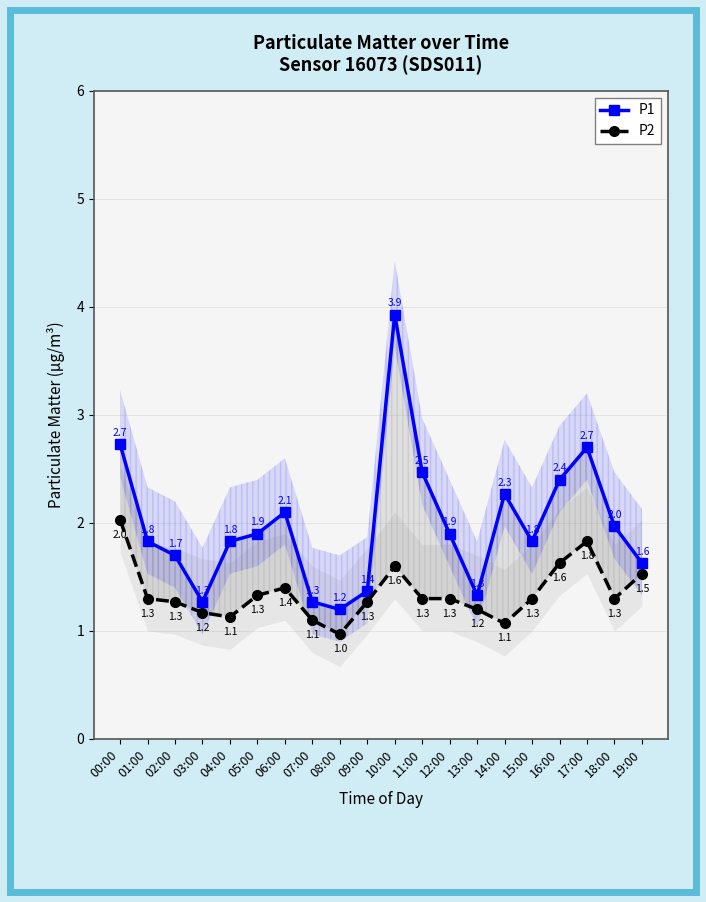

How many data points in P2 are above 1?

19